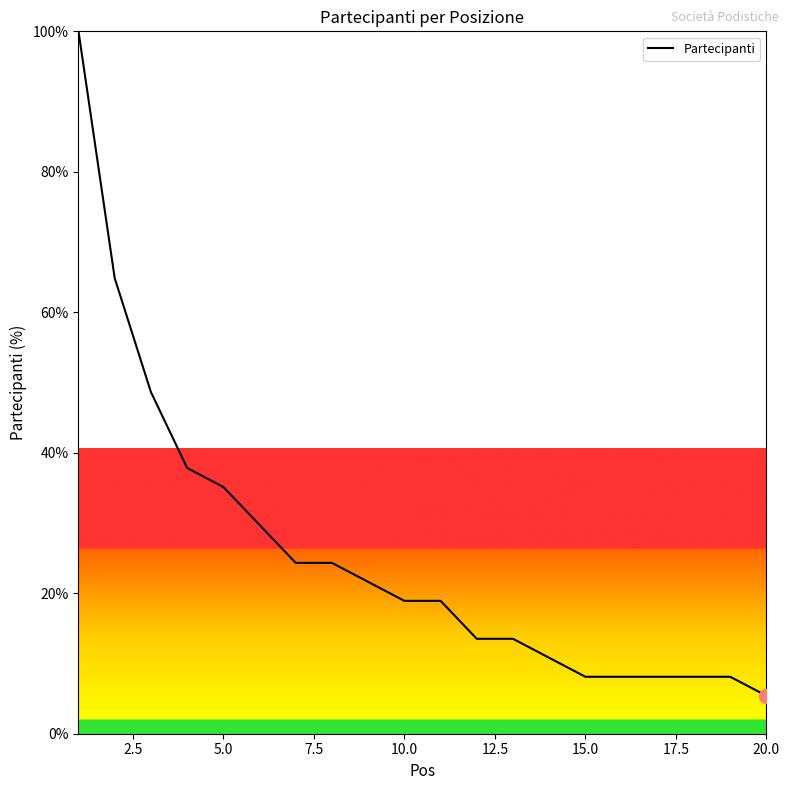

What is the smallest value displayed?

5.4